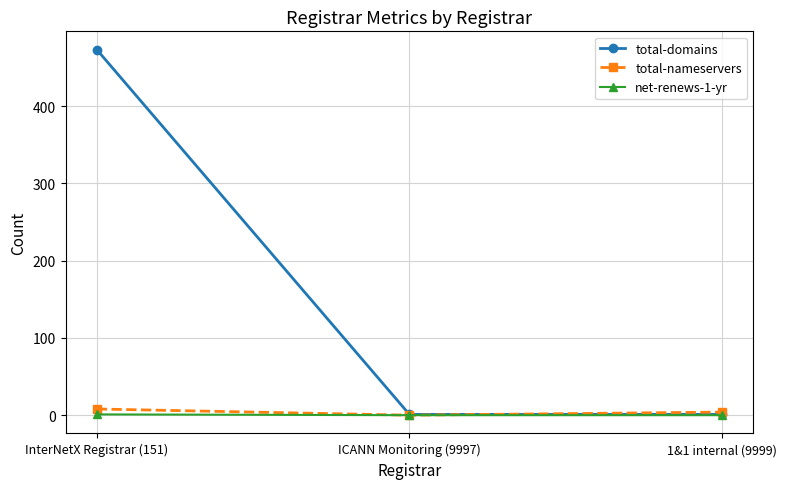

What is the sum of the total-nameservers values at ICANN Monitoring (9997) and InterNetX Registrar (151)?

8